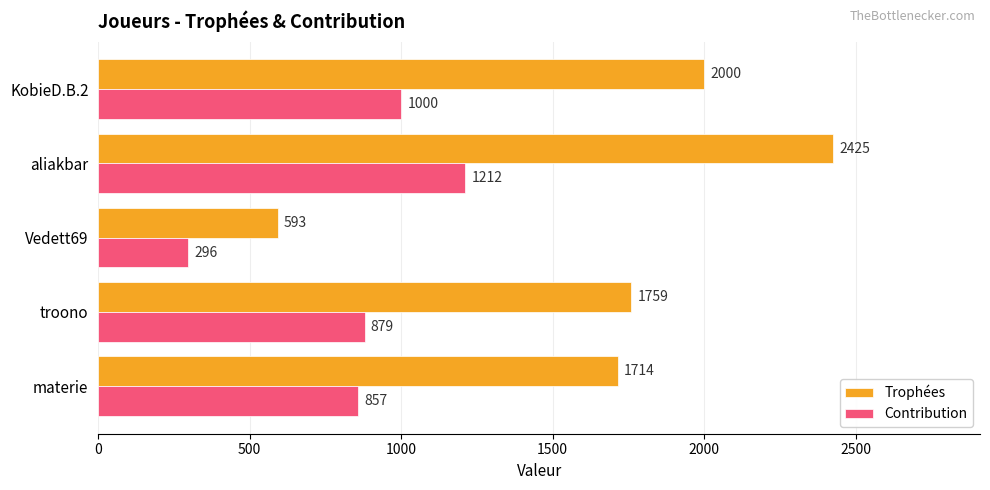

Which label corresponds to the largest value in the chart?

aliakbar